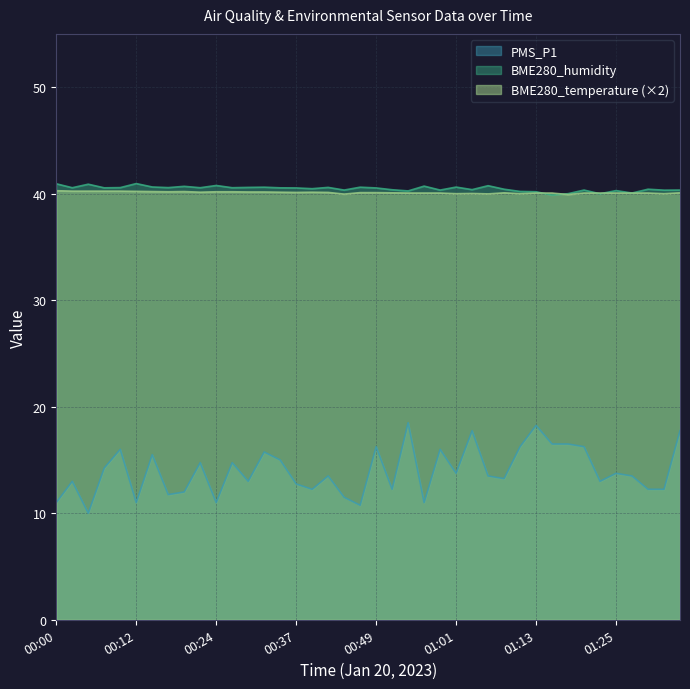

True or false: BME280_temperature and PMS_P1 cross at least once.

False